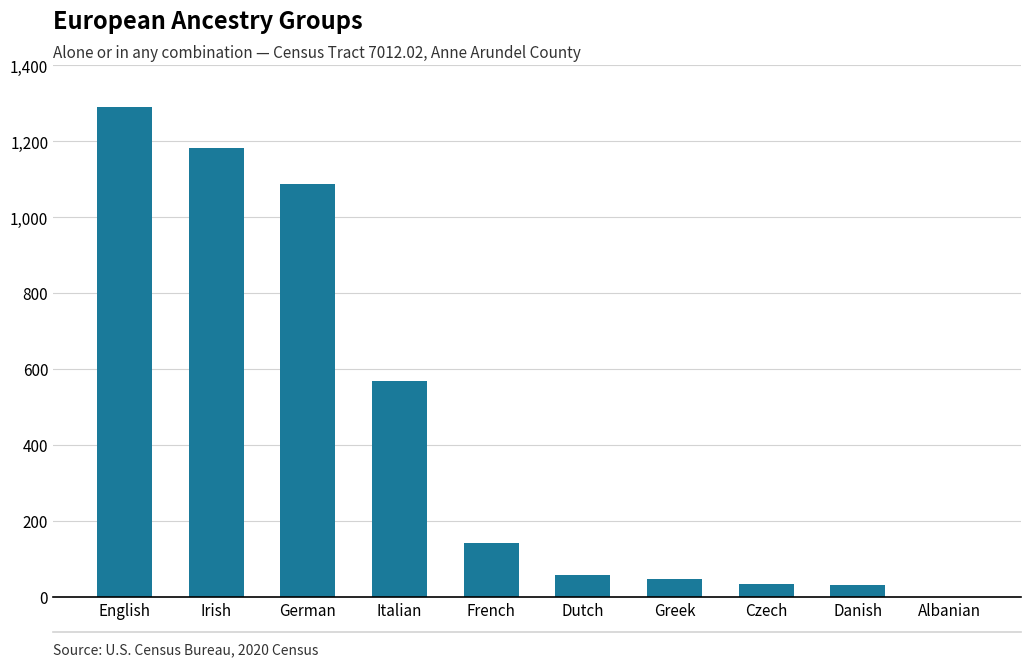

At which category does the chart reach its peak across all series?

English